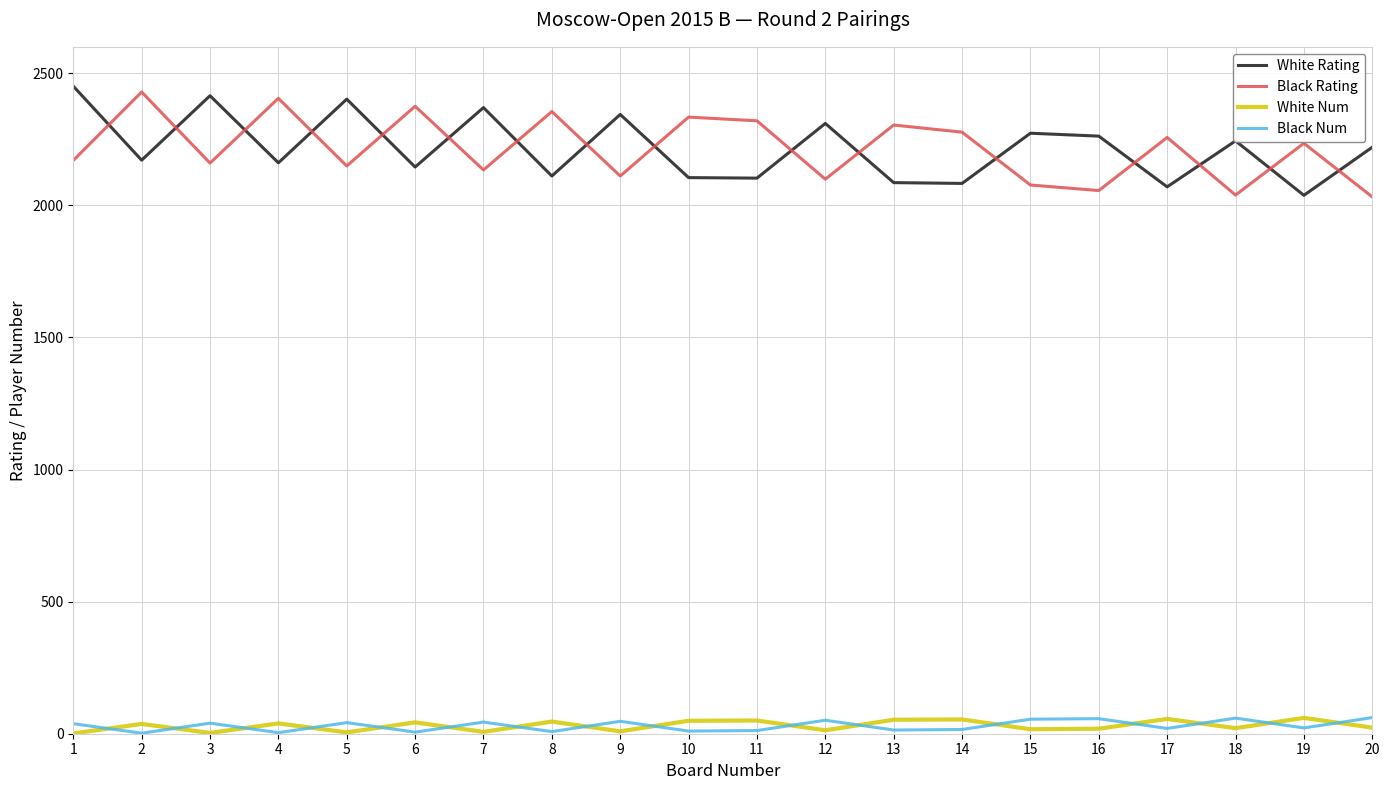

The value of Black Rating at 12 is 3678. True or false?

False